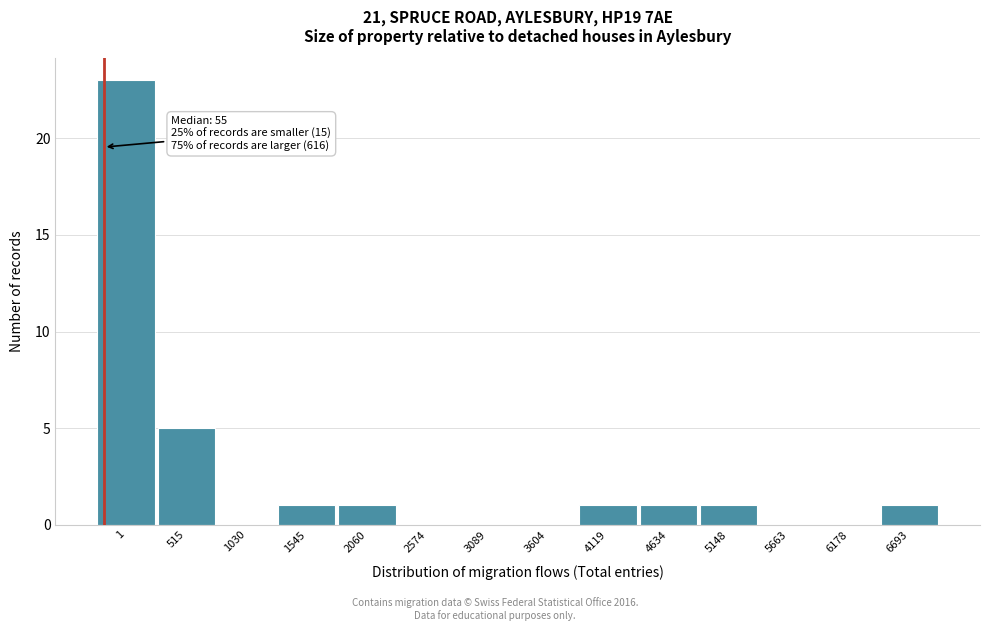

Reading left to right, transcribe all the data shown in this chart.

1=23	515=5	1030=0	1545=1	2060=1	2574=0	3089=0	3604=0	4119=1	4634=1	5148=1	5663=0	6178=0	6693=1